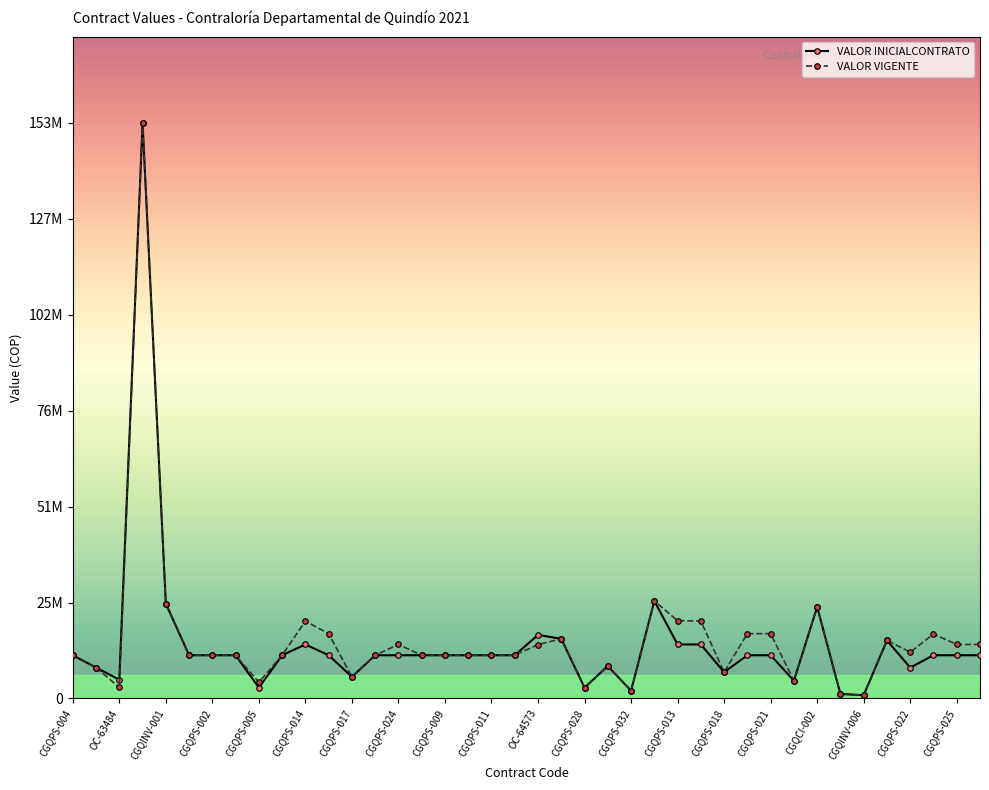

What are all the series names shown in the legend?

VALOR INICIALCONTRATO, VALOR VIGENTE